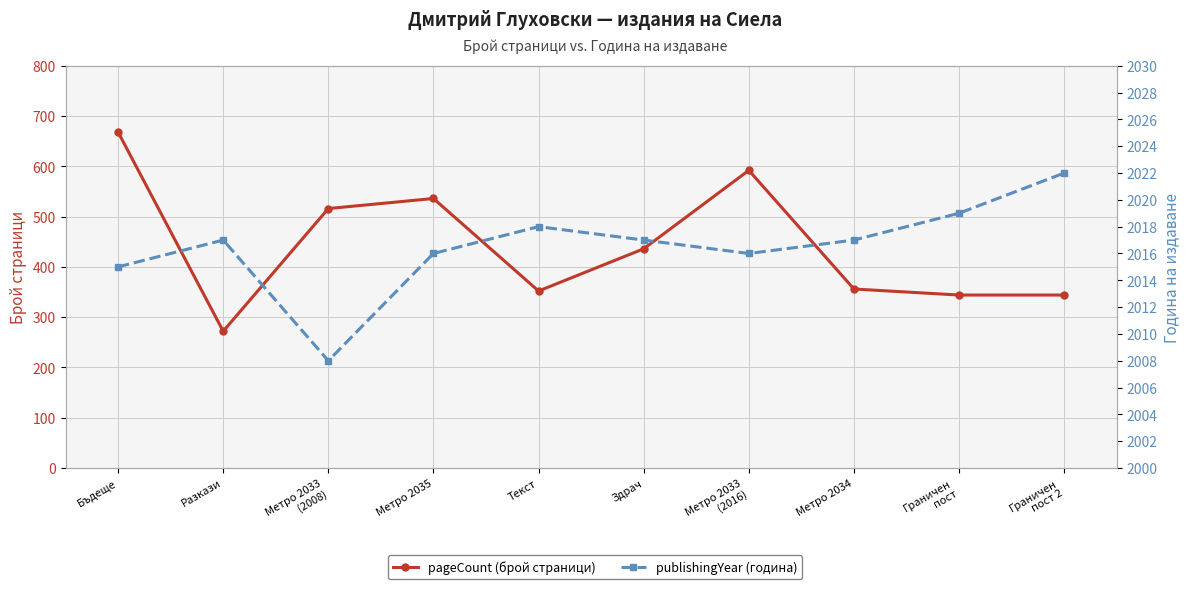

What is the label of the 8th point from the left?

Метро 2034